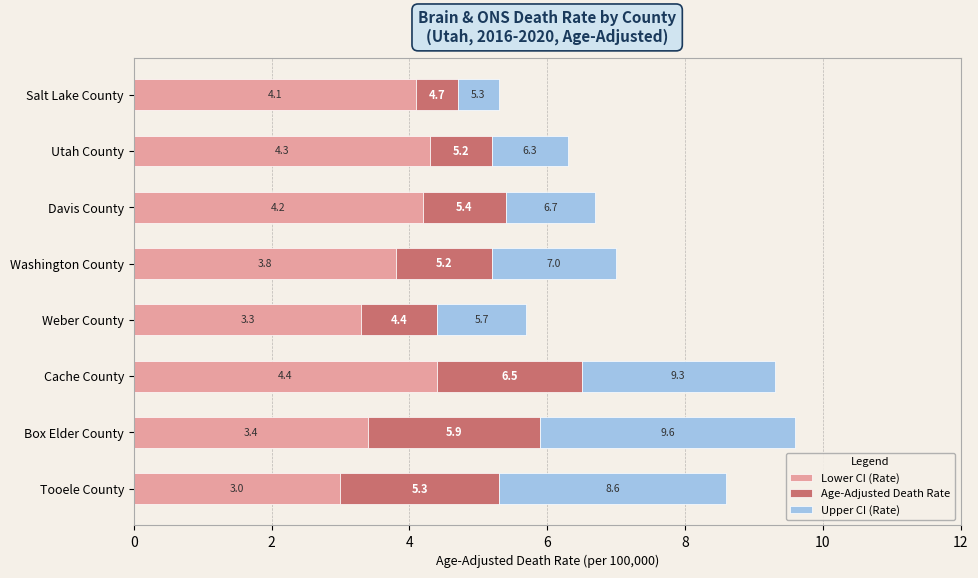

What are all the series names shown in the legend?

Lower CI (Rate), Age-Adjusted Death Rate, Upper CI (Rate)